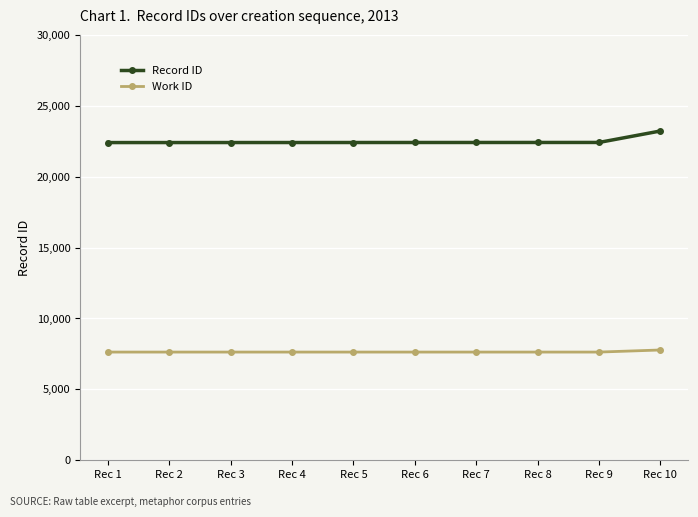

What is the difference between the maximum and second lowest values in the Record ID series?

815